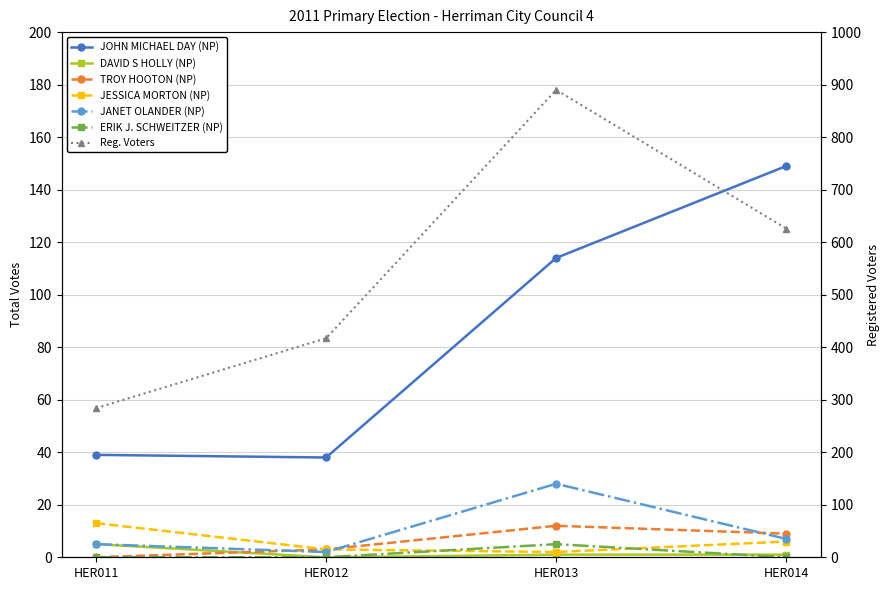

What is the value of the JANET OLANDER (NP) point at the 4th from the left?

7